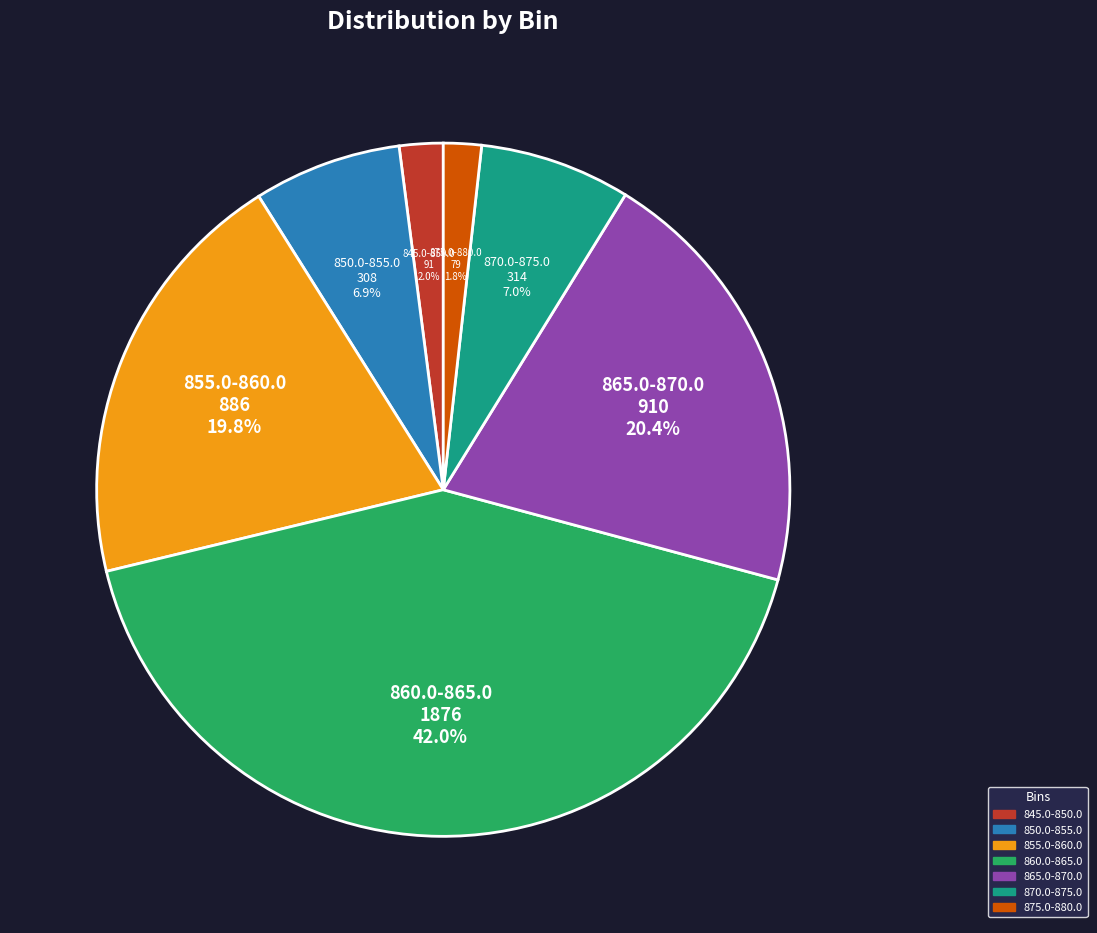

Does 850.0-855.0 represent more than half of the total?

No